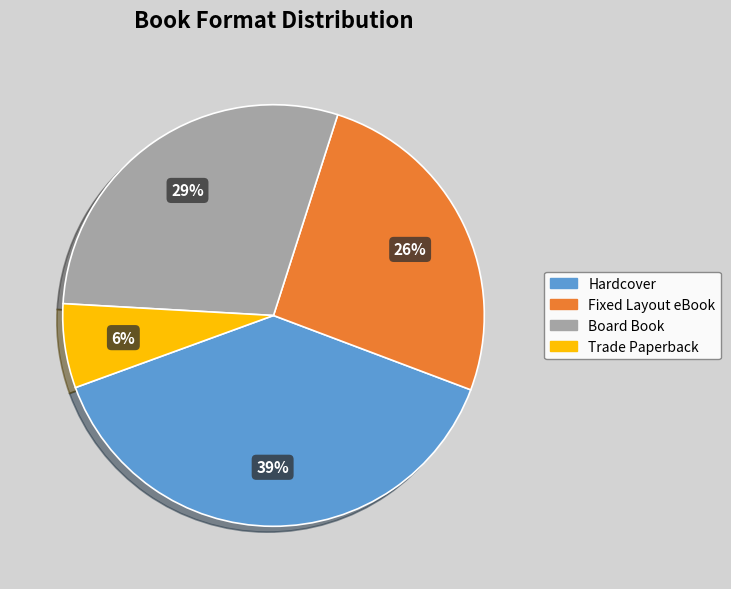

Is the sum of Board Book and Trade Paperback greater than half?

No